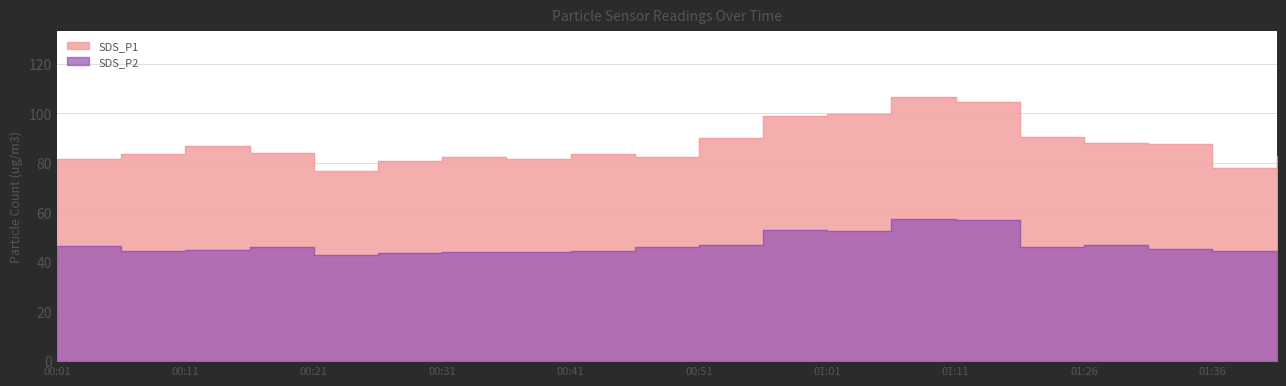

True or false: SDS_P1 has more than 2 interior local peaks.

True